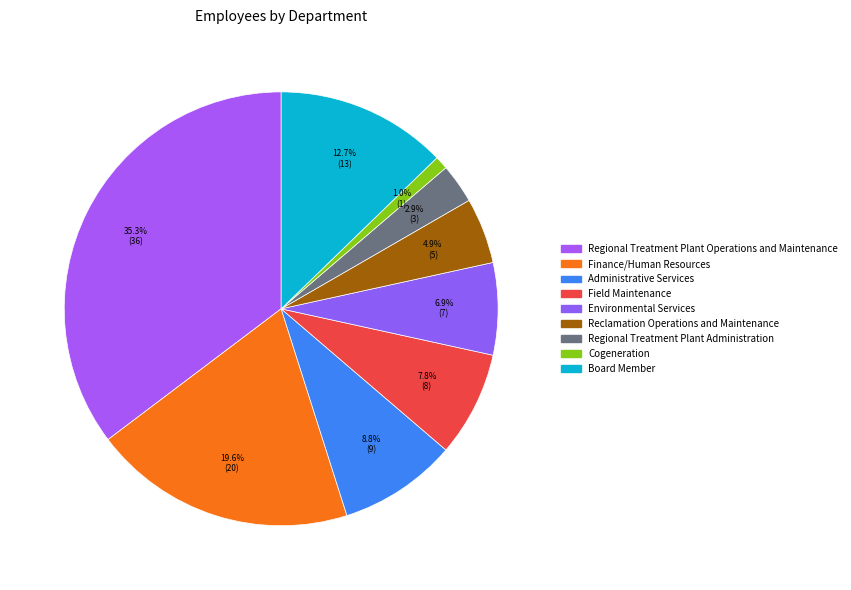

How many slices are in this pie chart?

9